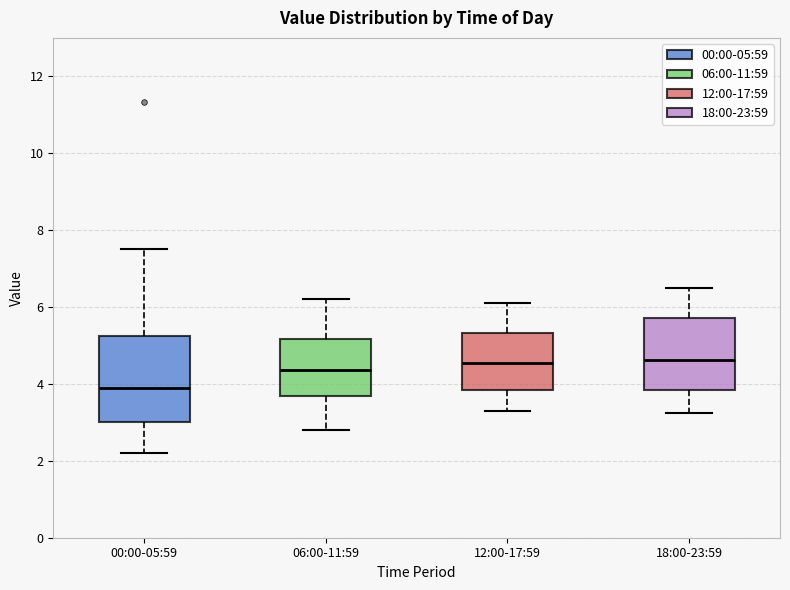

Reading left to right, transcribe this box plot: for each box, give where its median line is, the range the box spans, and where its two whiskers end, as read against the y-axis. The values are not printed on the chart, so give them approximately, as read against the axis.

00:00-05:59: median 3.8, box 3.0 to 5.2, whiskers 2.2 to 7.6
06:00-11:59: median 4.4, box 3.6 to 5.2, whiskers 2.8 to 6.2
12:00-17:59: median 4.6, box 3.8 to 5.4, whiskers 3.4 to 6.2
18:00-23:59: median 4.6, box 3.8 to 5.8, whiskers 3.2 to 6.6